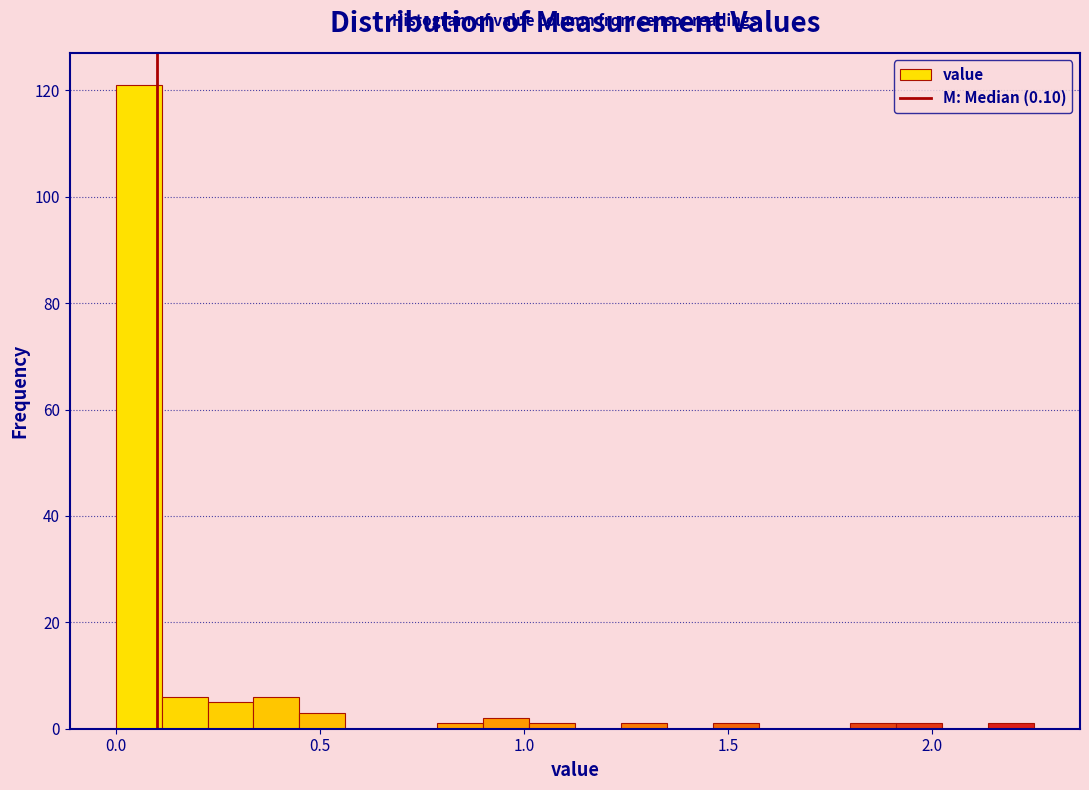

Around what value on the x-axis is the tallest bar? Give the approximate position of its centre, as read against the axis.

0.05